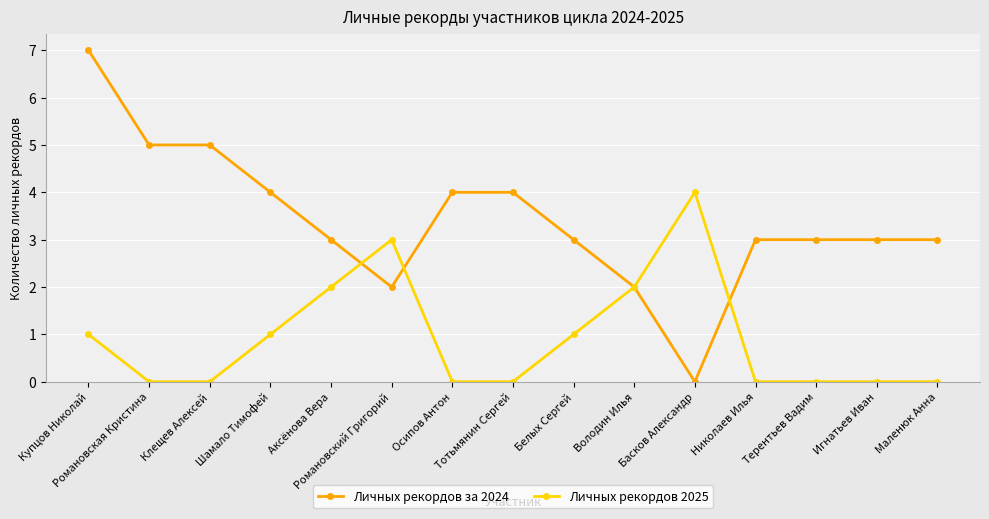

What is the label of the 14th point from the right?

Романовская Кристина